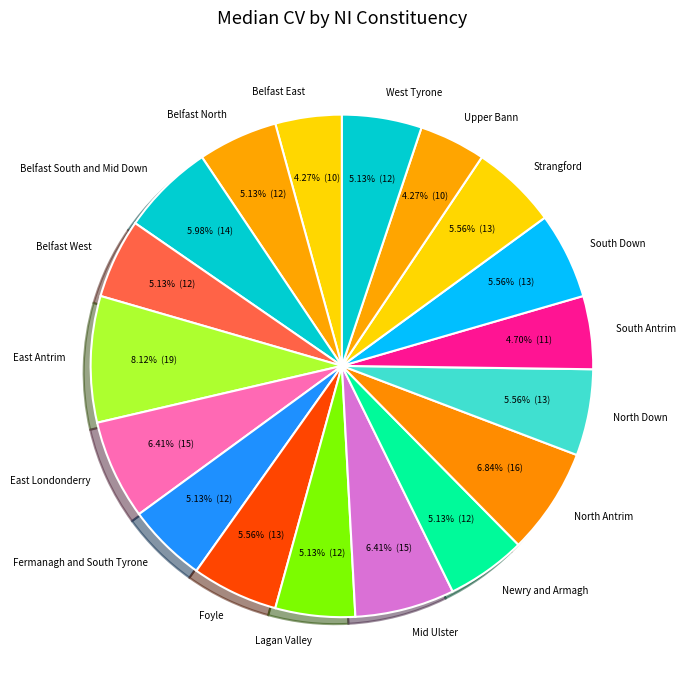

To the nearest percent, what is the difference between the largest and smallest slice percentages?

4%